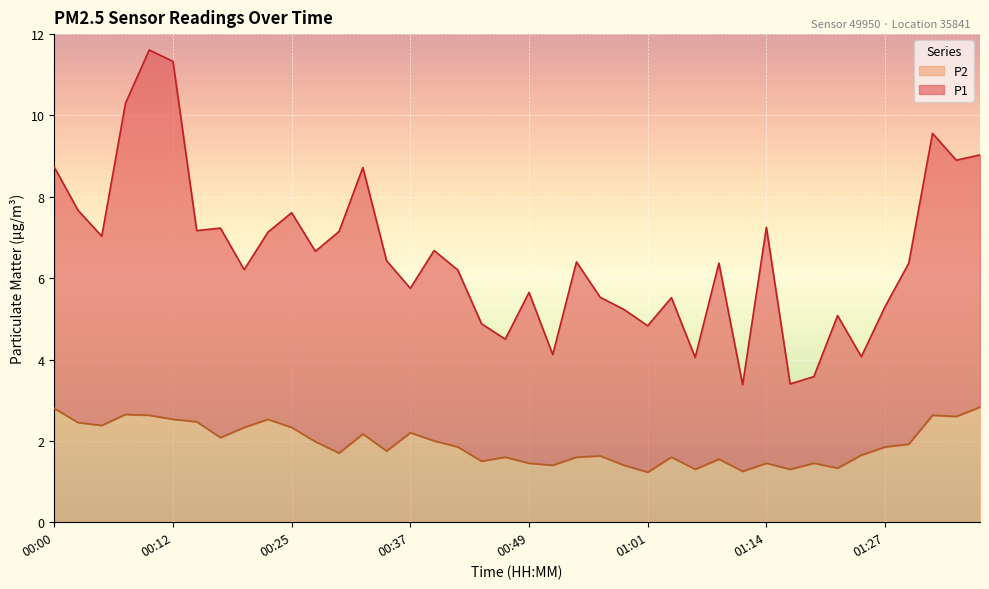

What is the label of the 15th point from the left?

00:34